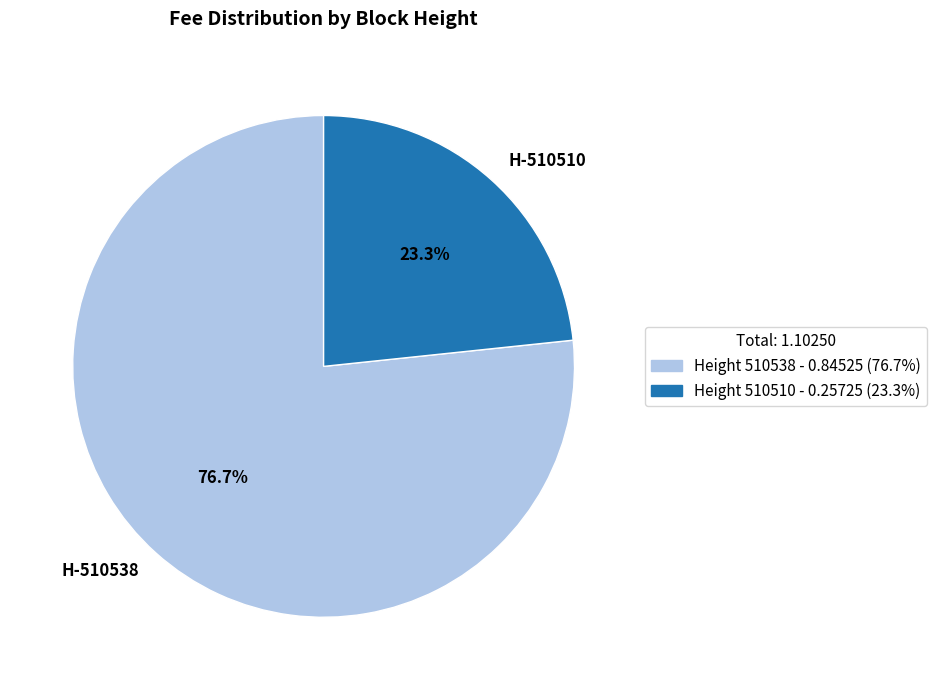

Does any single category account for the majority?

Yes